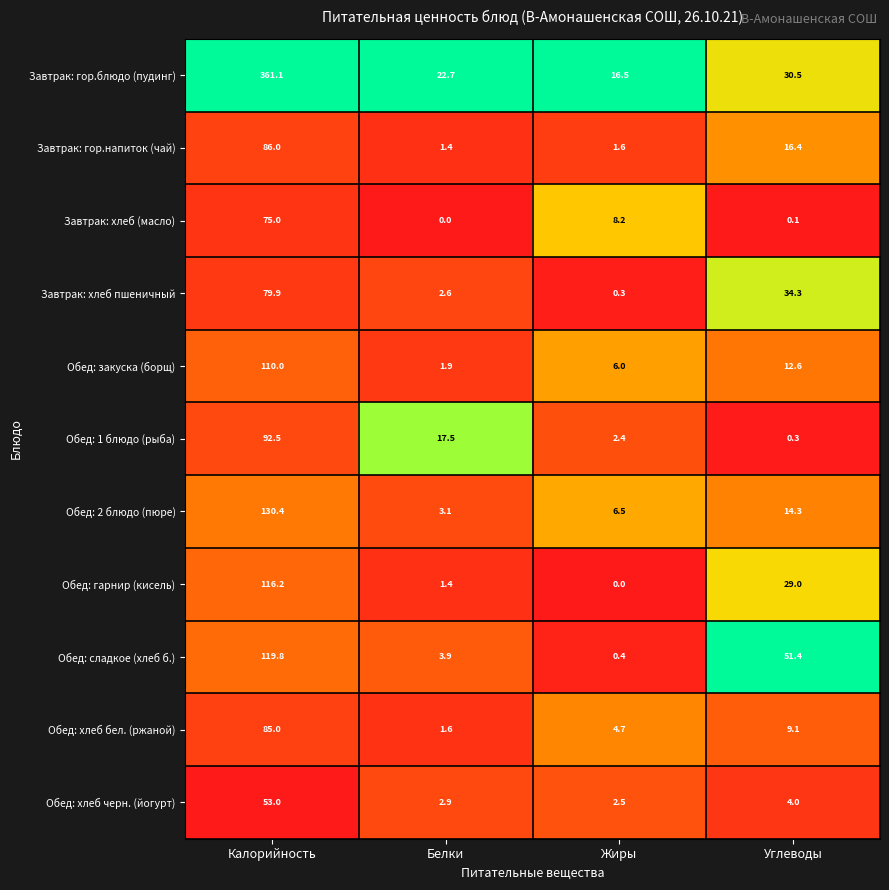

At which category is the sum across all series the highest?

Калорийность